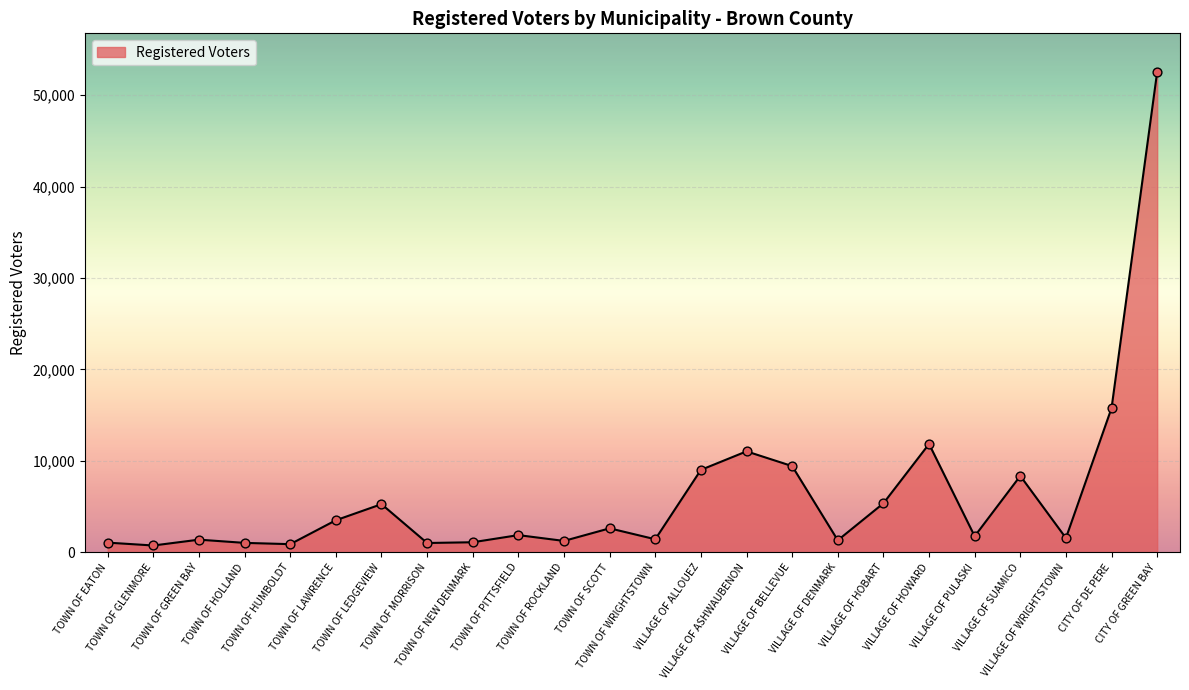

Approximately how many times larger is the value at TOWN OF LEDGEVIEW compared to VILLAGE OF BELLEVUE?

0.6